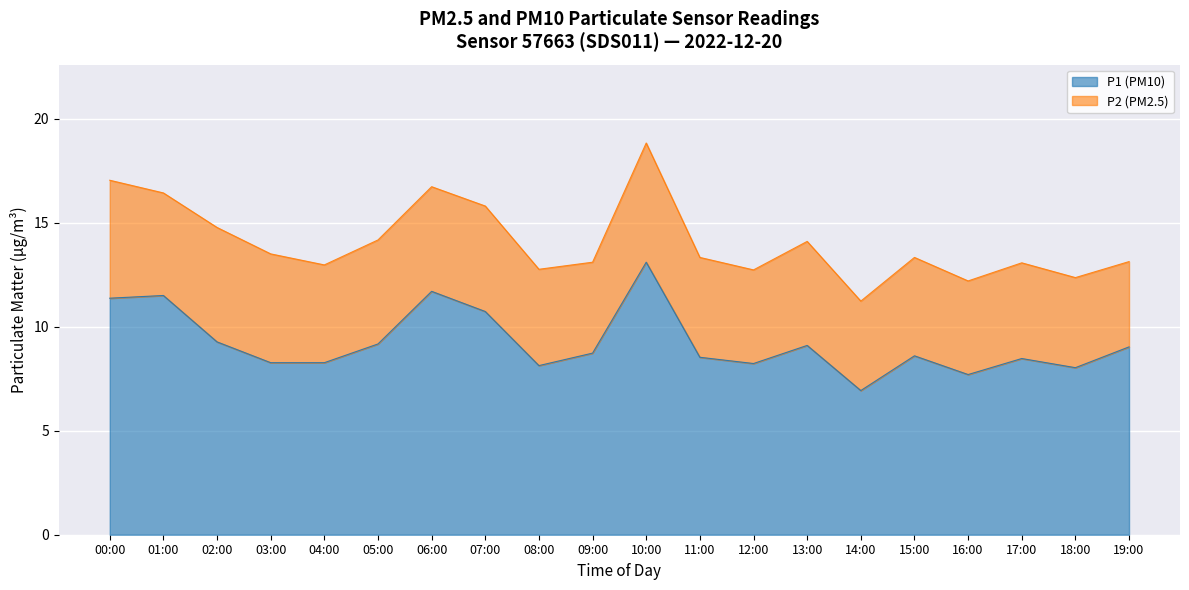

What is the difference between the values at 11:00 and 15:00?

0.1